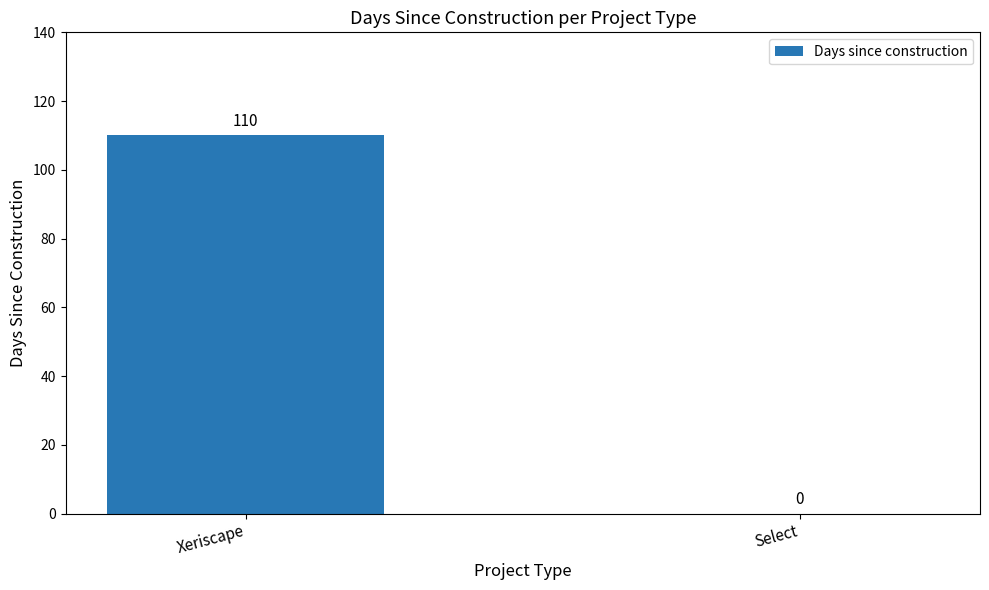

What is the sum of the values at Xeriscape and Select?

110